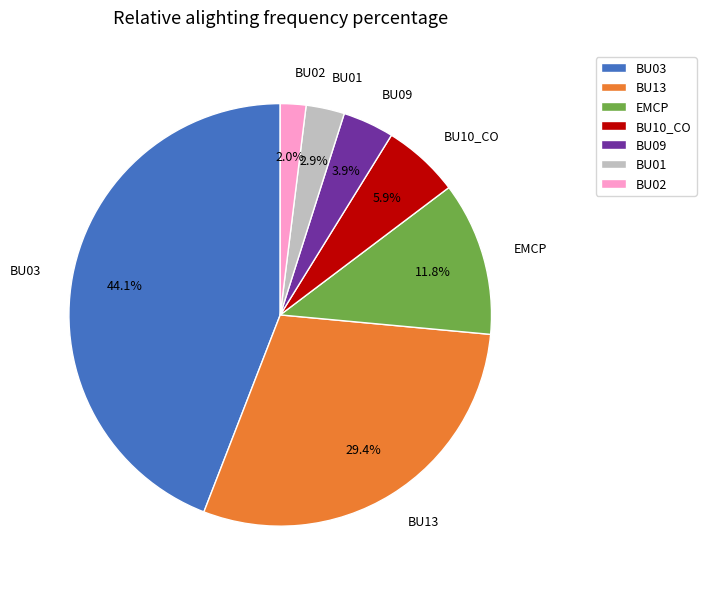

What is the smallest slice in the pie chart?

BU02